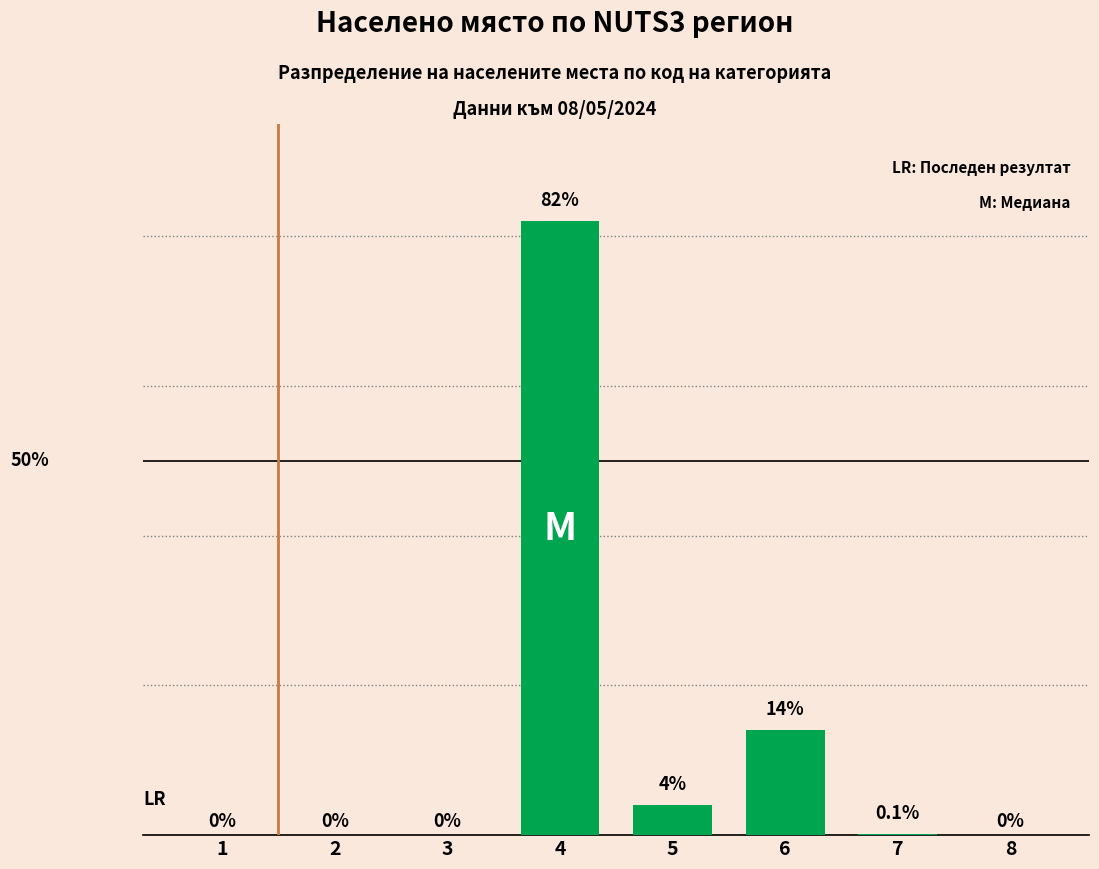

Are the bars horizontal?

No